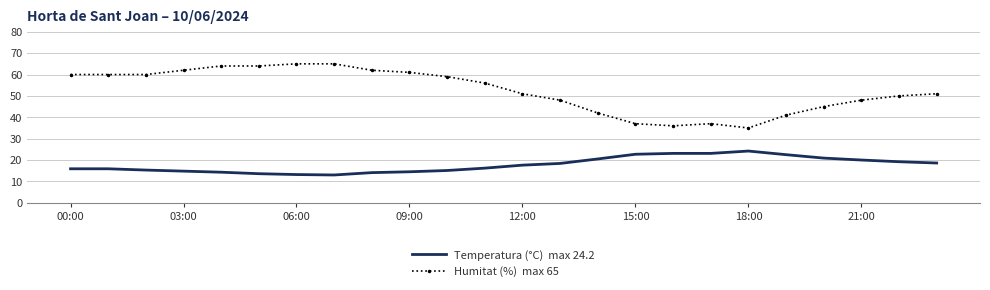

What is the minimum value shown in the chart?

13.0